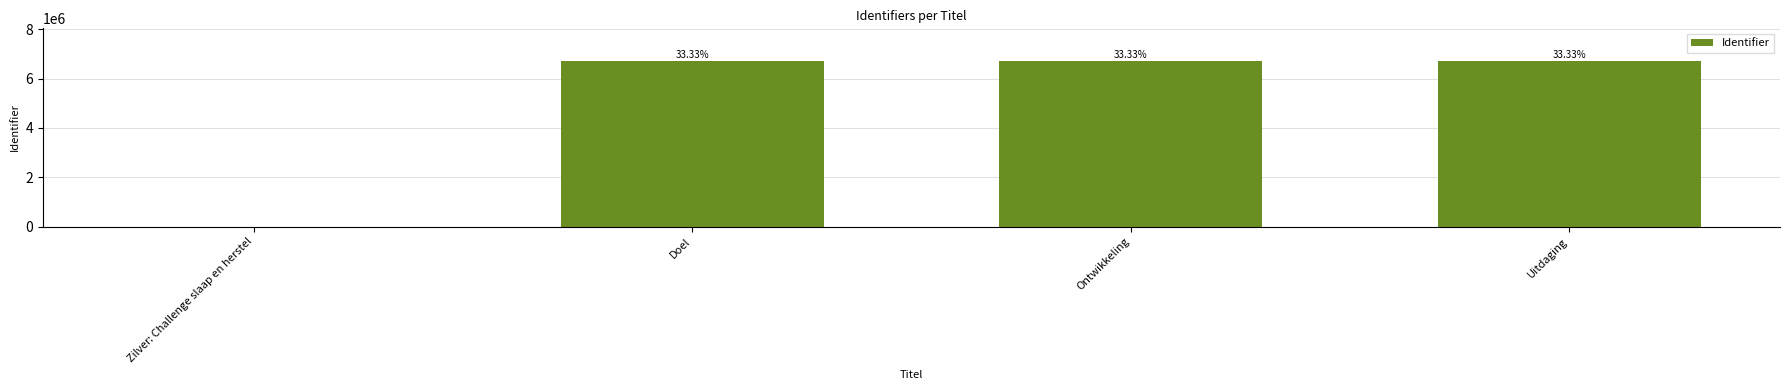

What is the difference between the second highest and minimum values?

6694383